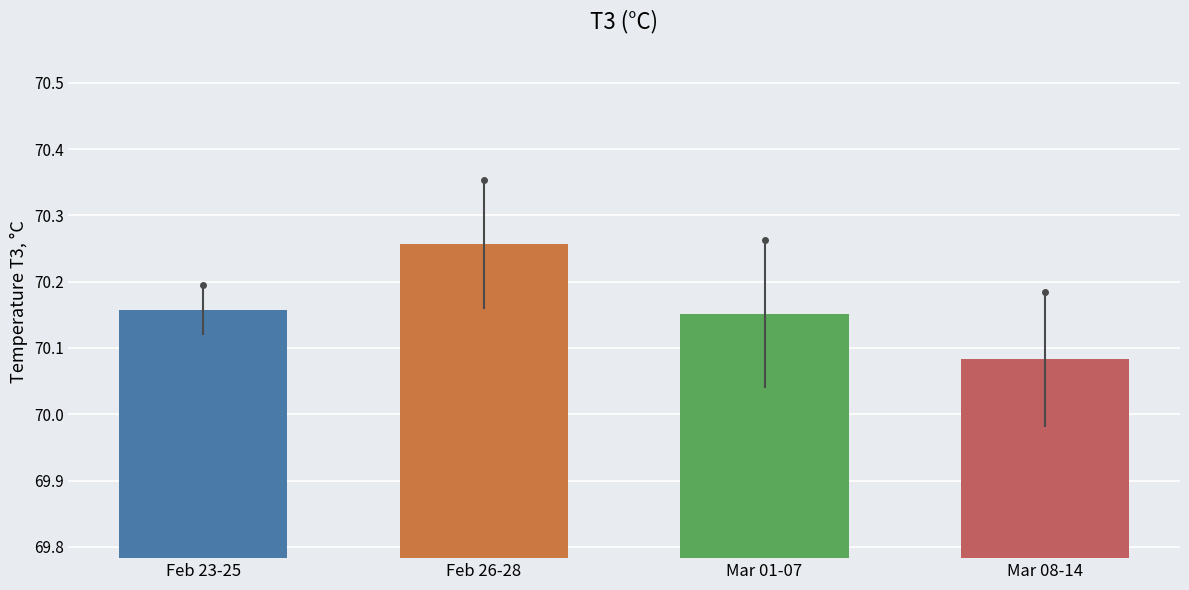

Approximately how many times larger is the value at Mar 08-14 compared to Feb 26-28?

1.0